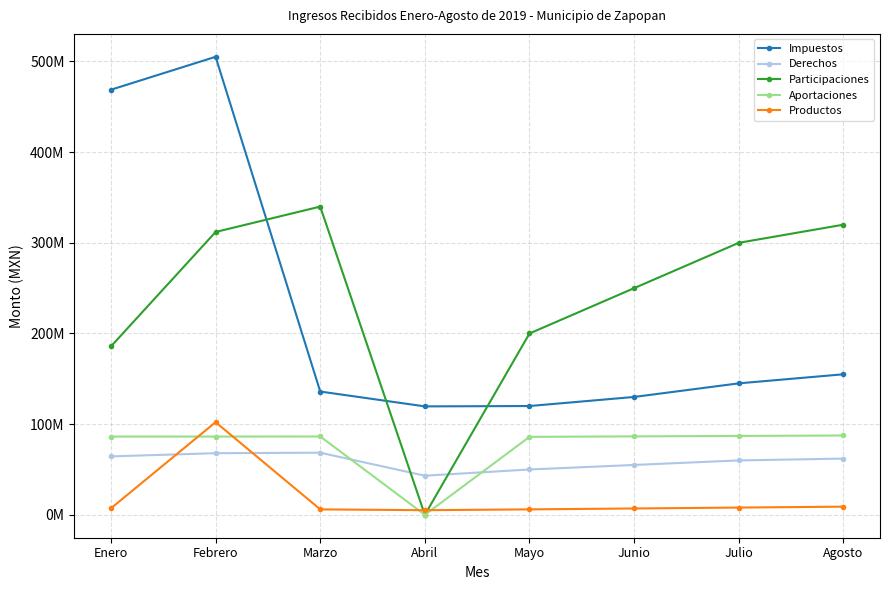

What is the label of the 6th point from the left?

Junio